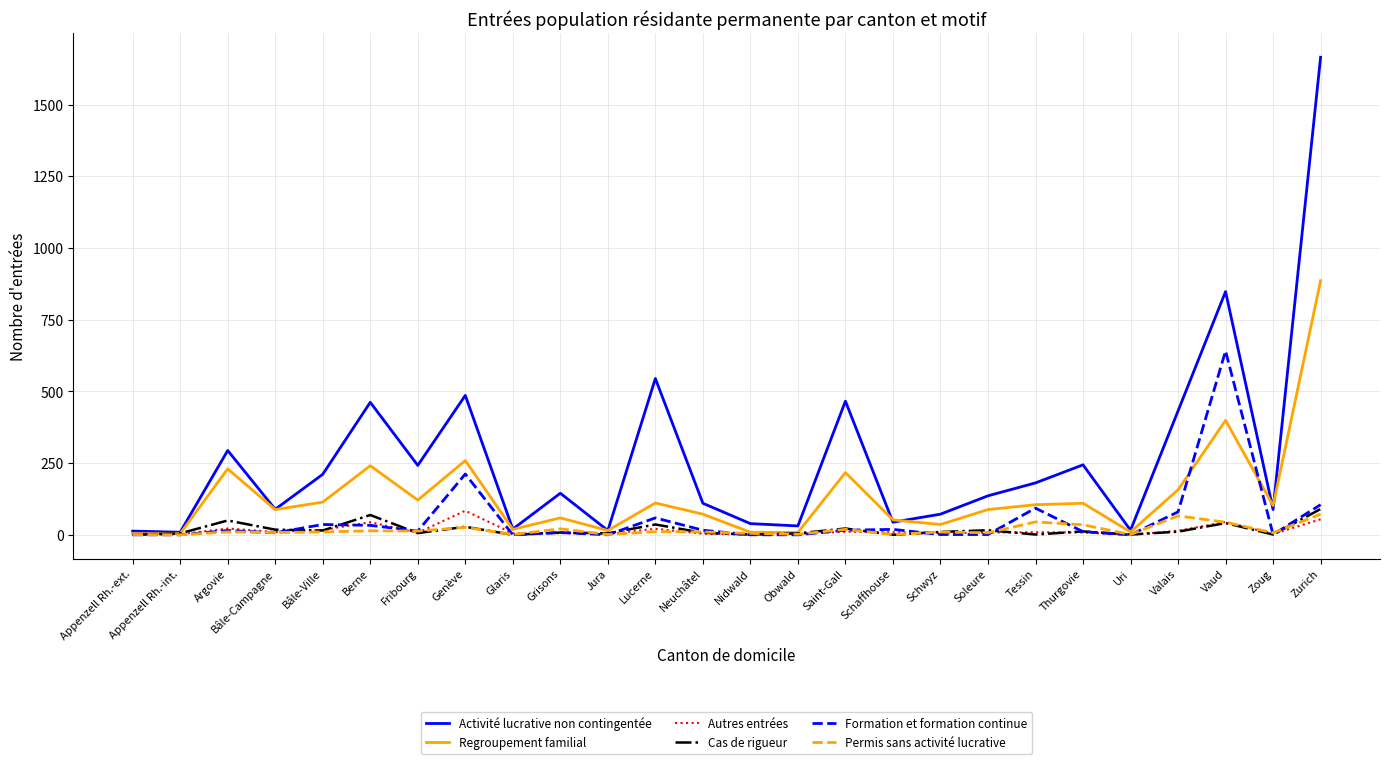

What is the spread (max minus min) of values at Vaud?

807